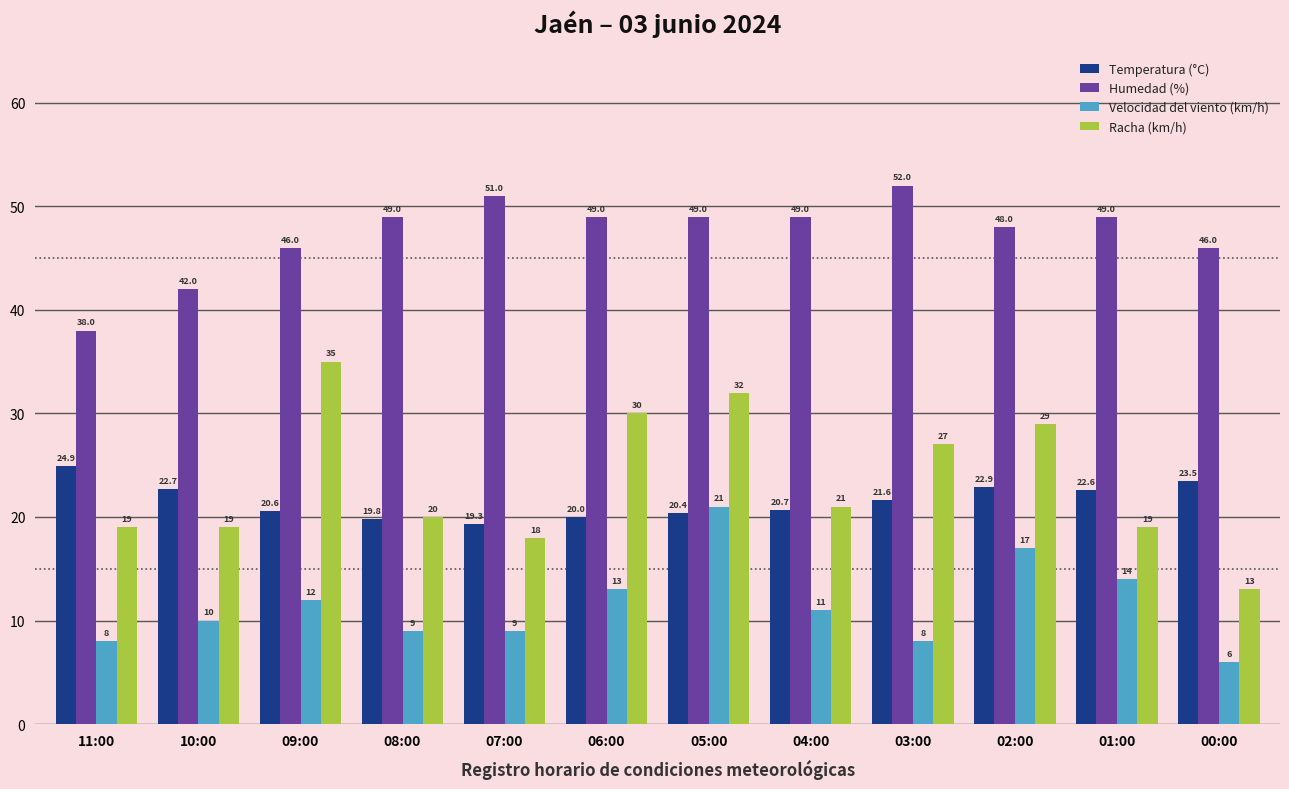

What is the sum of all Humedad (%) values?

568.0